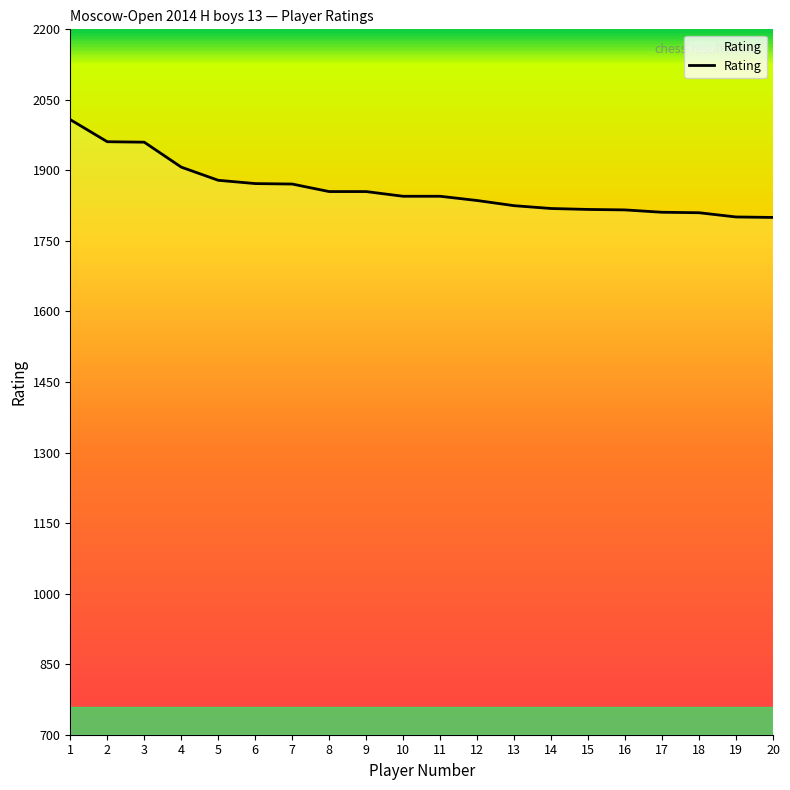

What is the maximum value shown in the chart?

2008